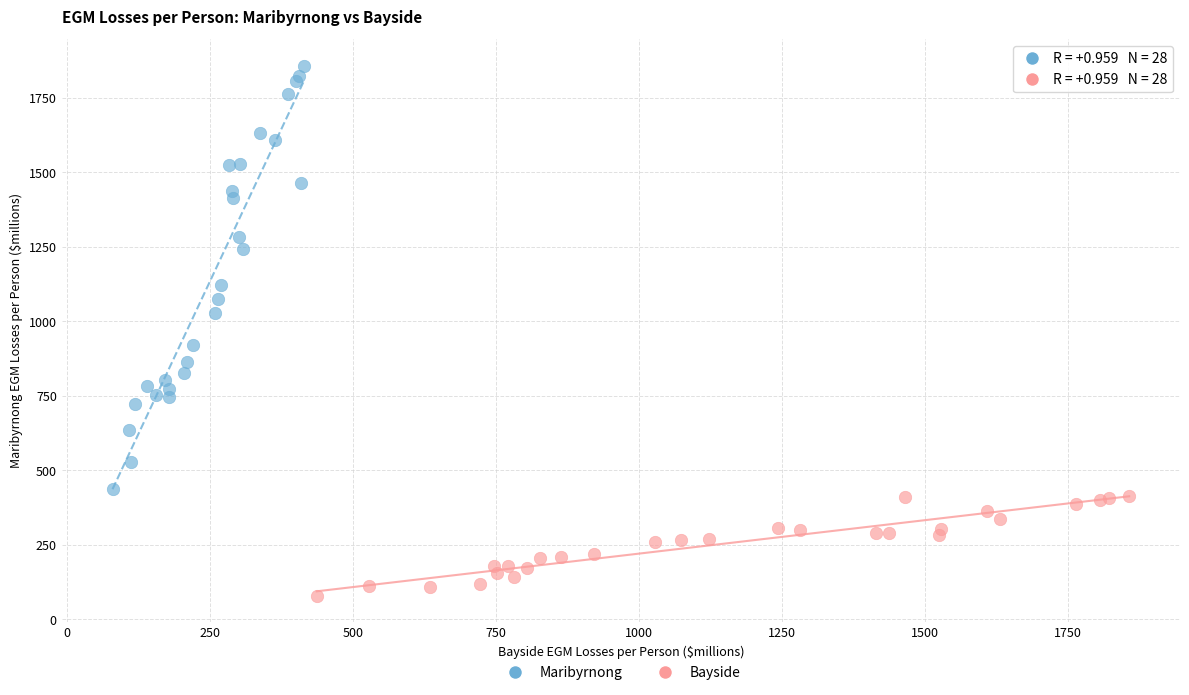

Which series has the widest spread of Y values?

Maribyrnong